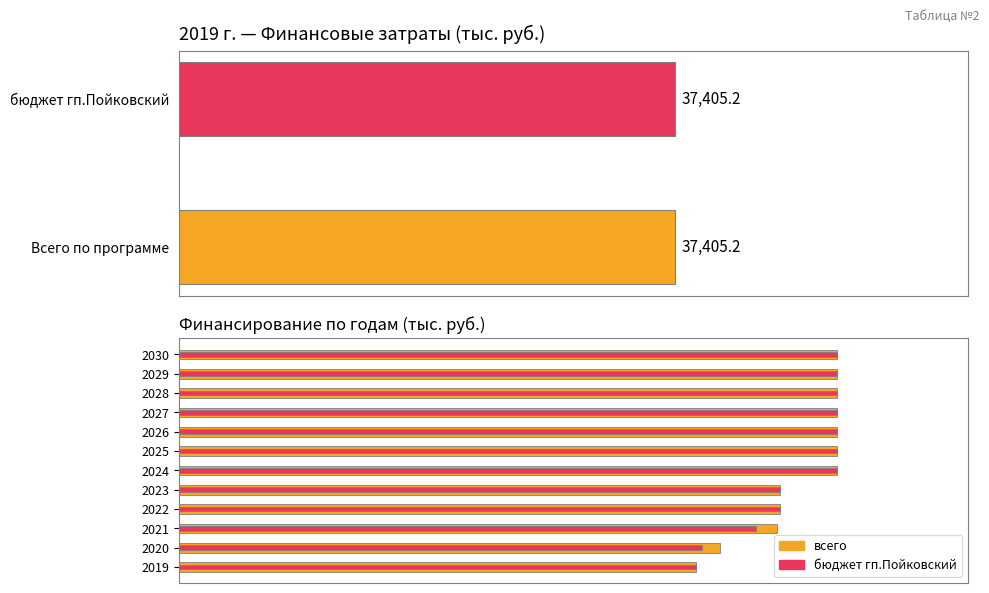

How many бюджет гп.Пойковский values are between 43490 and 47615?

9